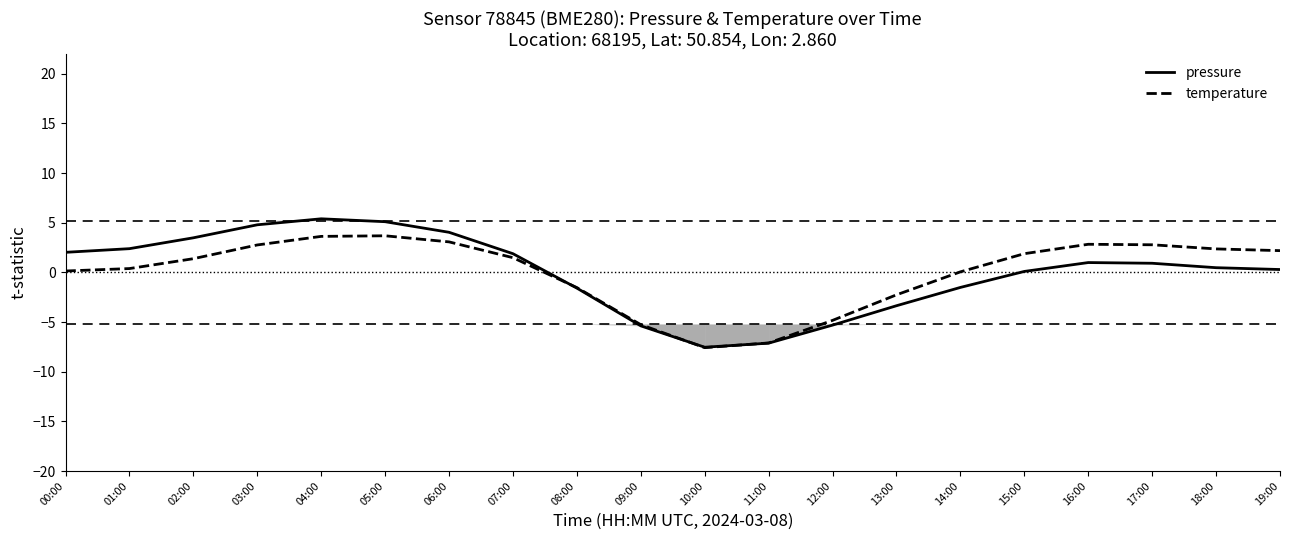

Which series has the largest total across all categories?

temperature